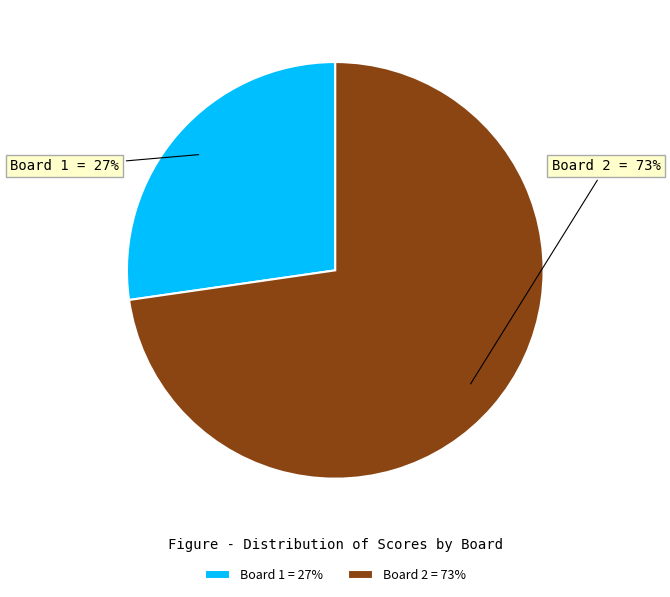

To the nearest percent, what is the combined percentage of Board 1 and Board 2?

100%